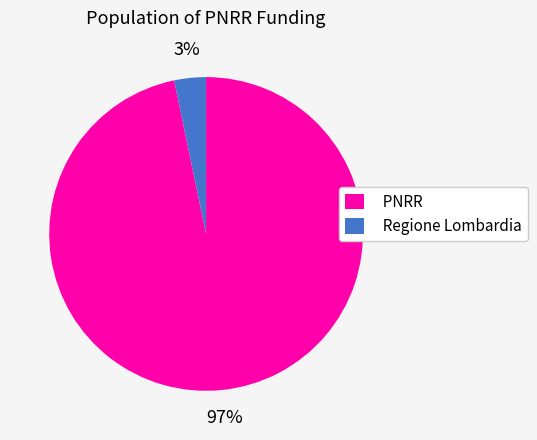

Combined, do PNRR and Regione Lombardia account for over 50%?

Yes